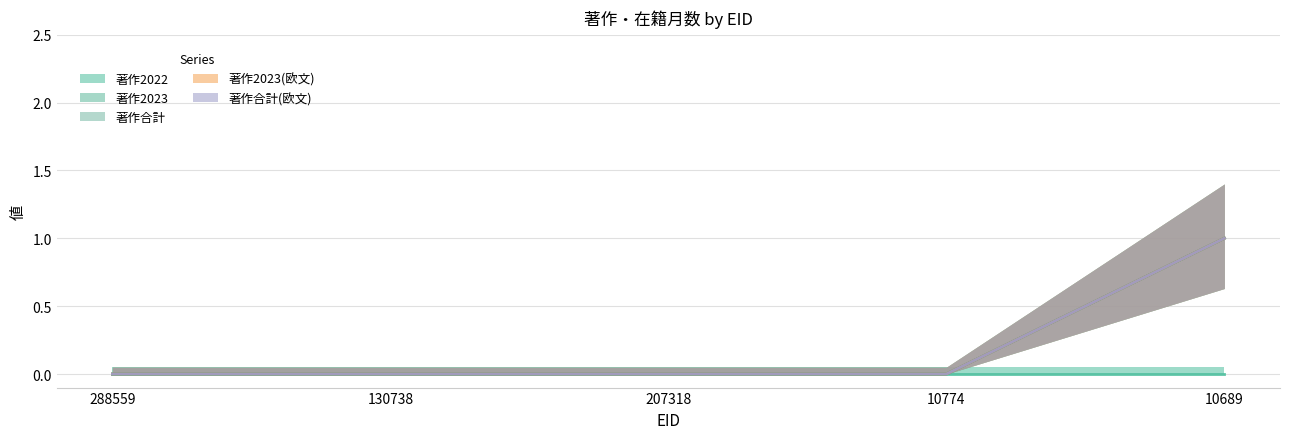

What is the maximum value for 著作合計?

1